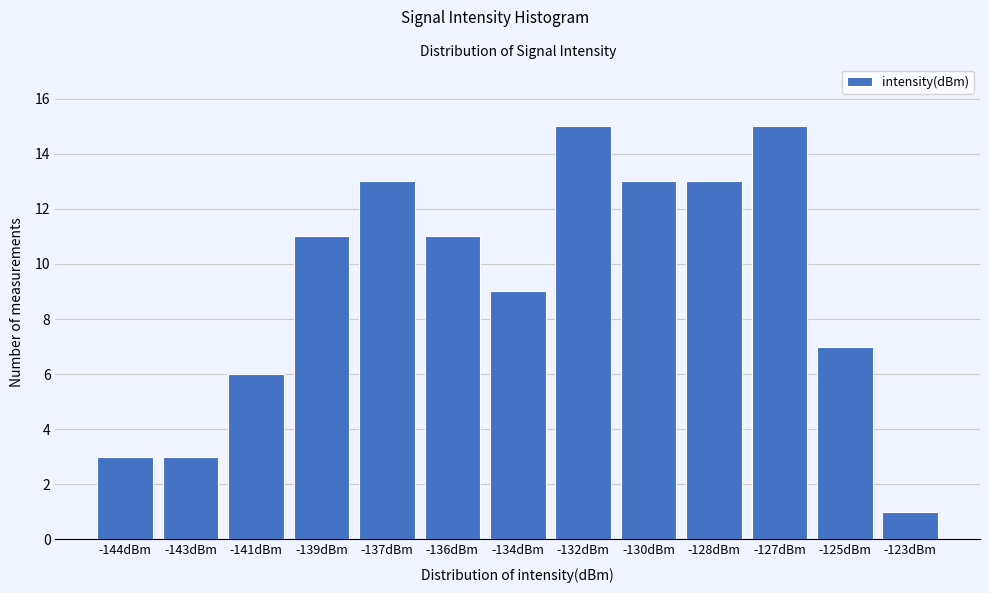

Reading right to left, transcribe all the data shown in this chart.

1	7	15	13	13	15	9	11	13	11	6	3	3